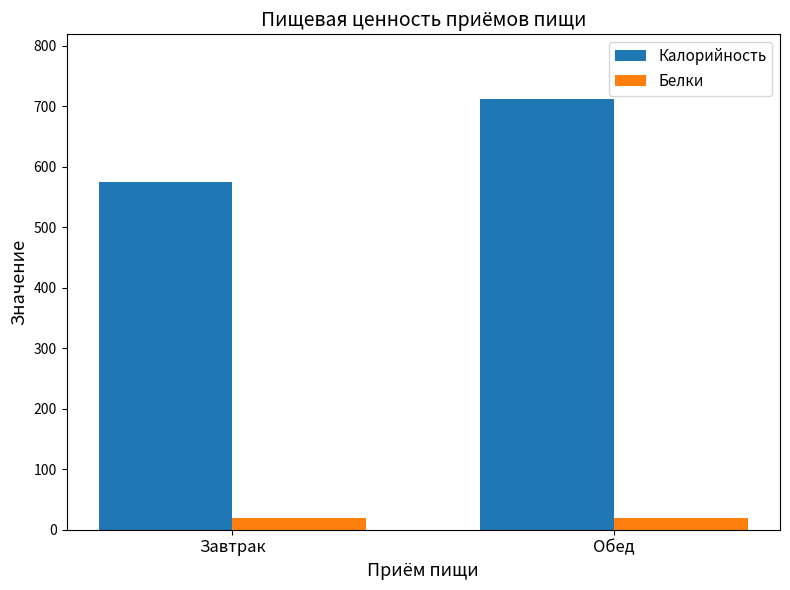

What value does the Белки series have at Завтрак?

19.7